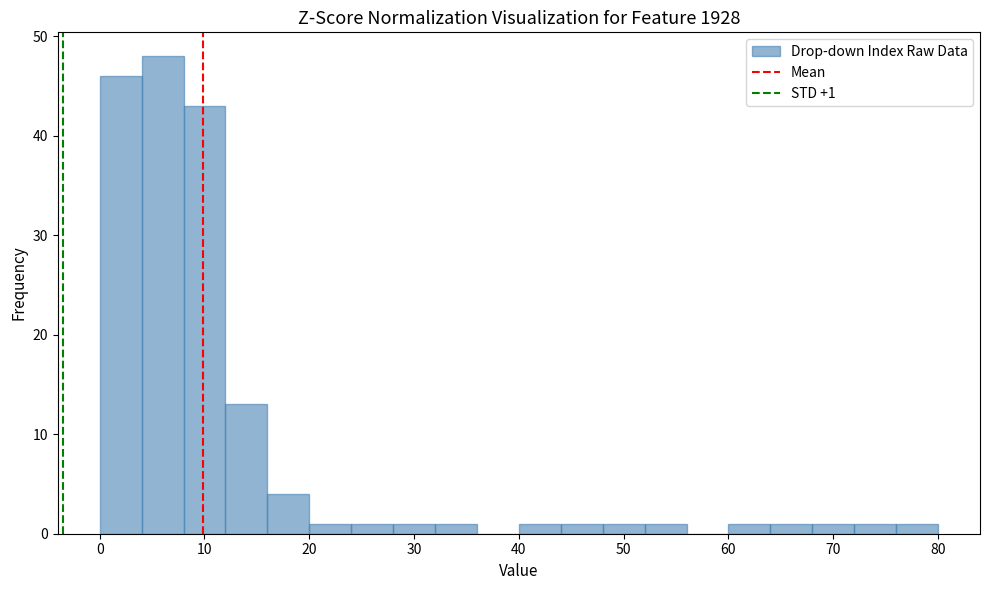

Which range on the x-axis has the tallest bar?

4 to 8